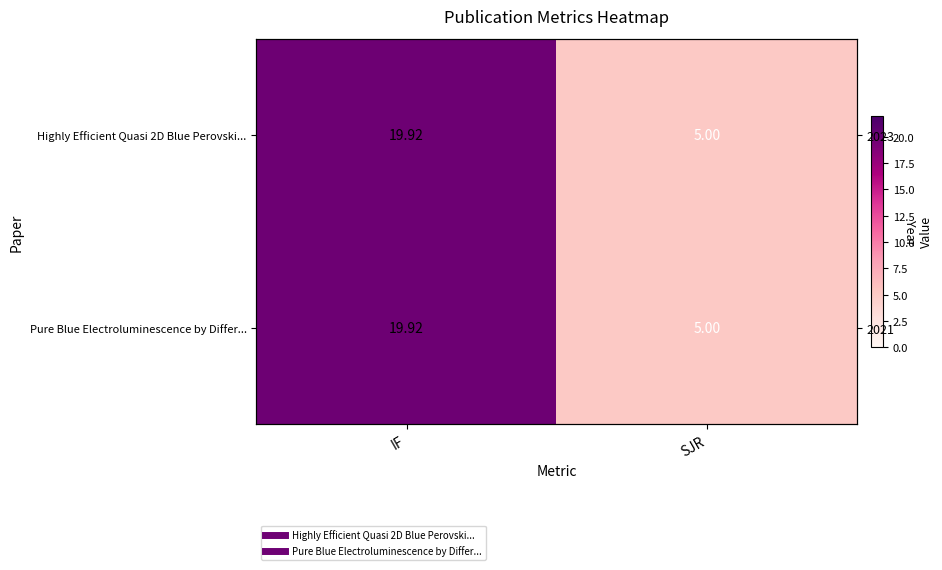

At which label is Highly Efficient Quasi 2D Blue Perovski... closest to 12?

SJR